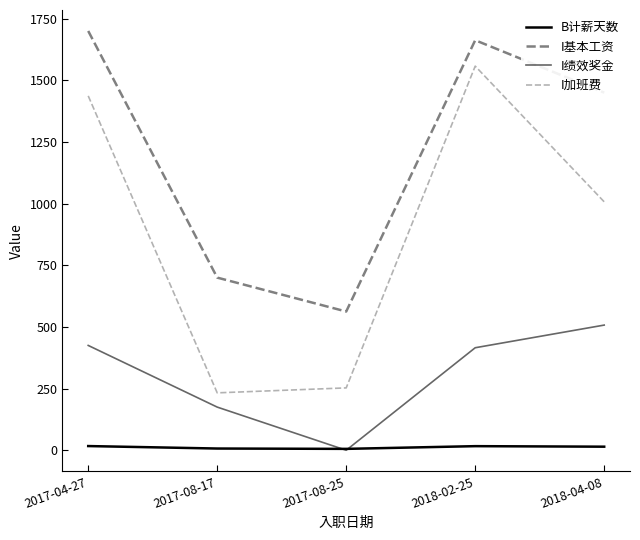

What value does the B计薪天数 series have at 2017-08-25?

5.6